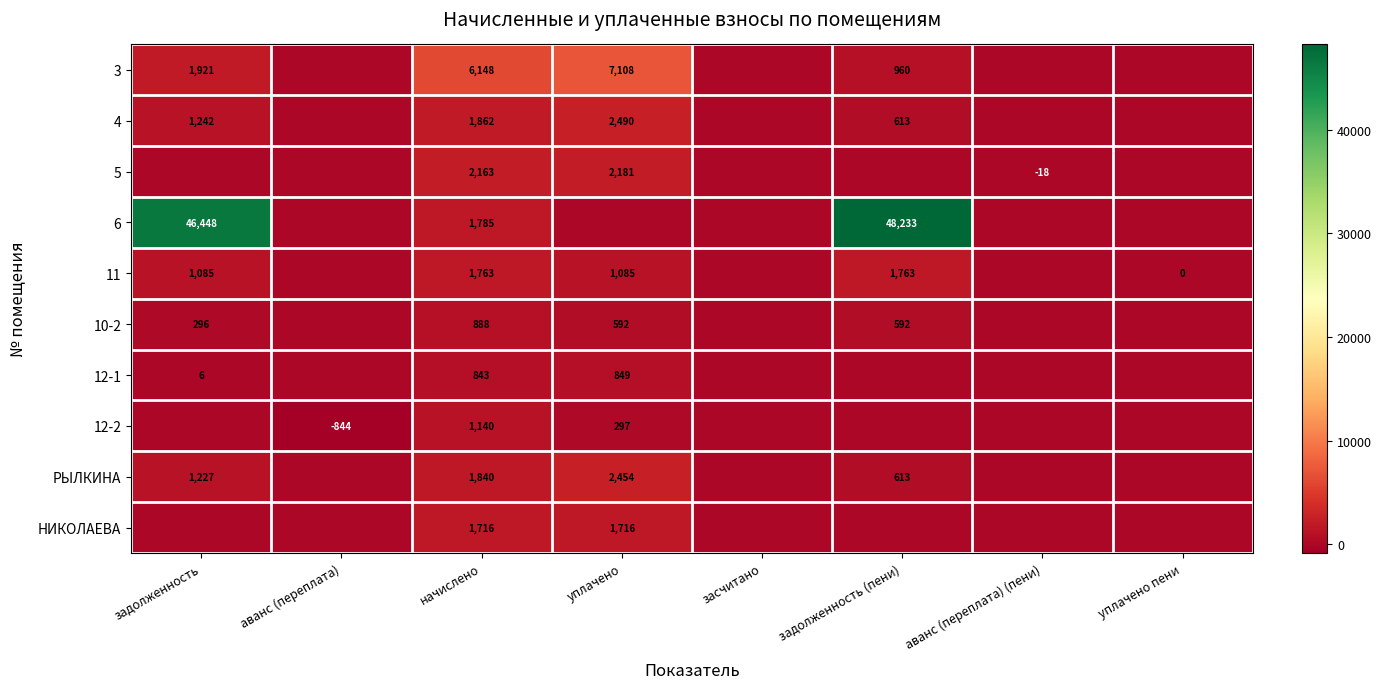

Is it true that 11 equals 1499 at уплачено?

False